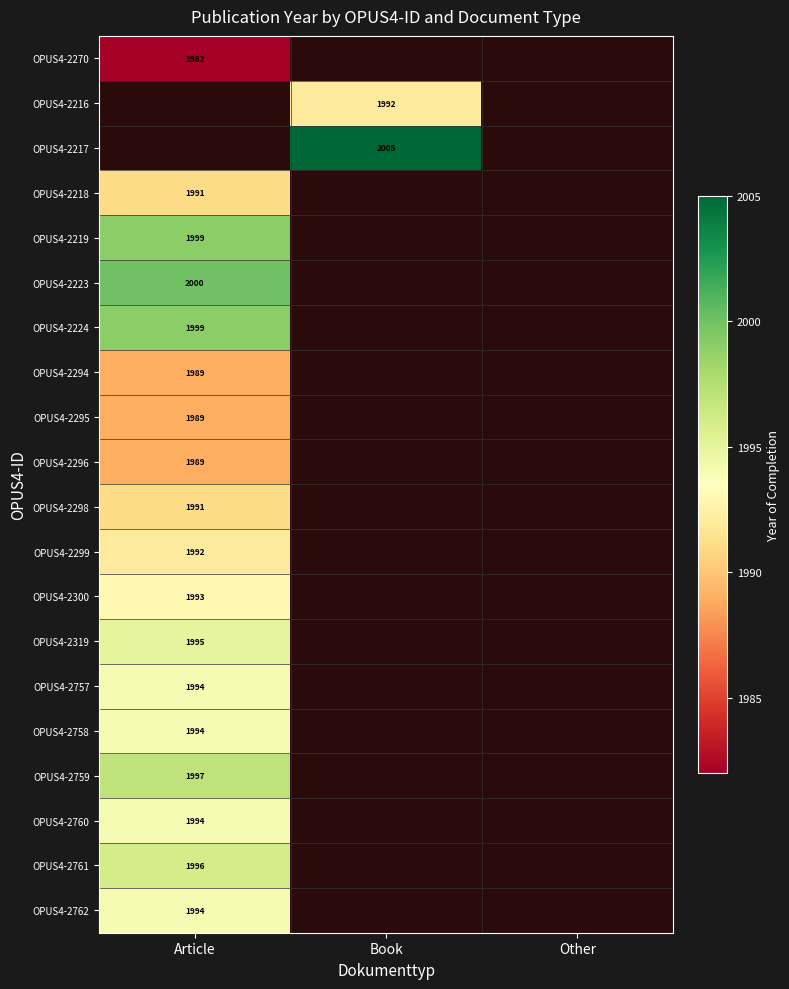

The value of OPUS4-2217 at Book is 408. True or false?

False